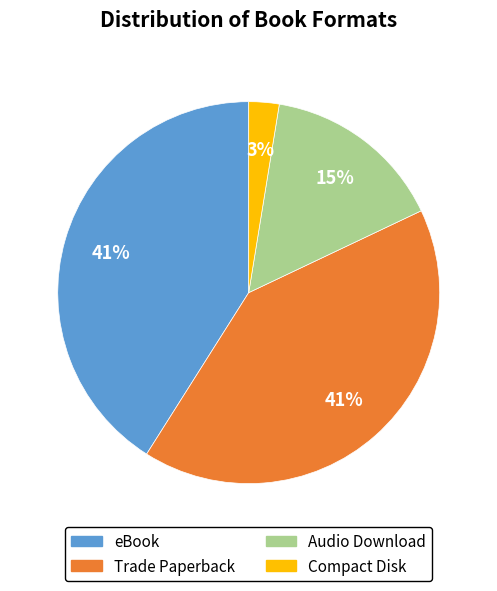

True or false: Compact Disk accounts for 11% of the total.

False